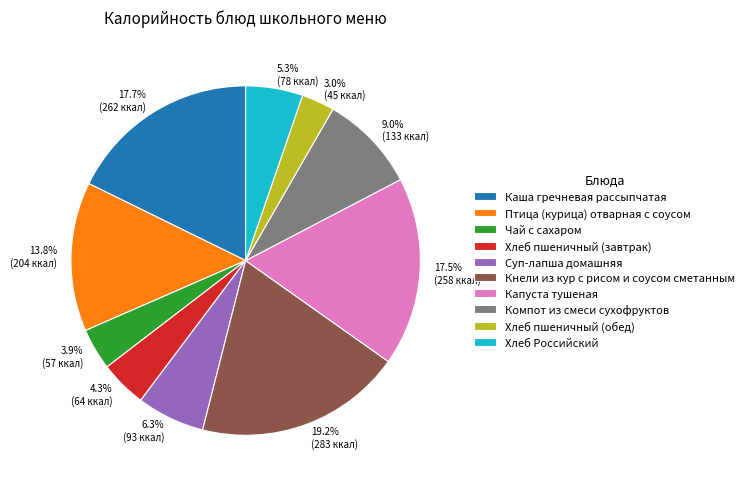

How many segments does this pie chart have?

10